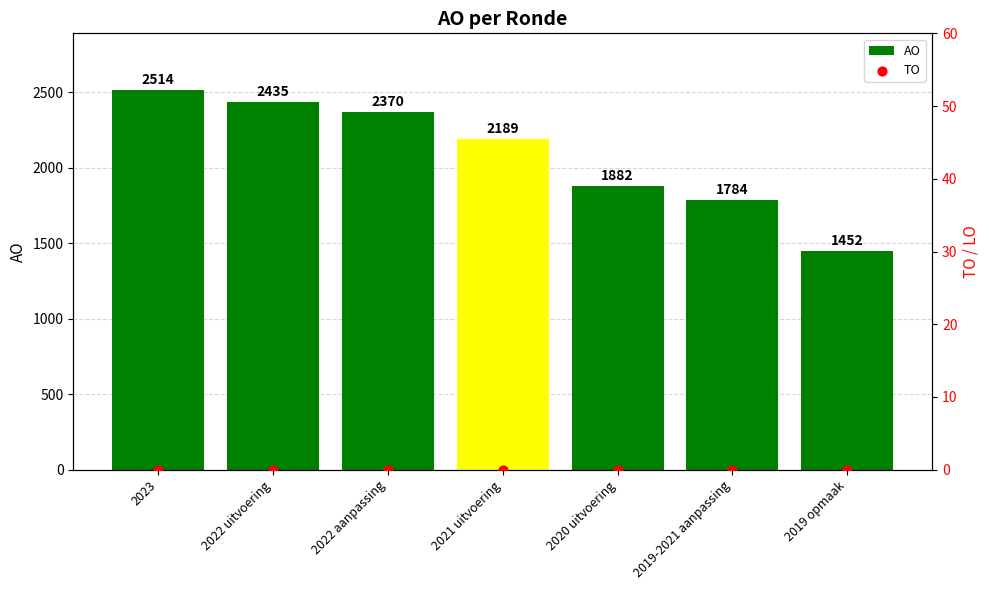

Which series reaches the minimum Y coordinate?

TO